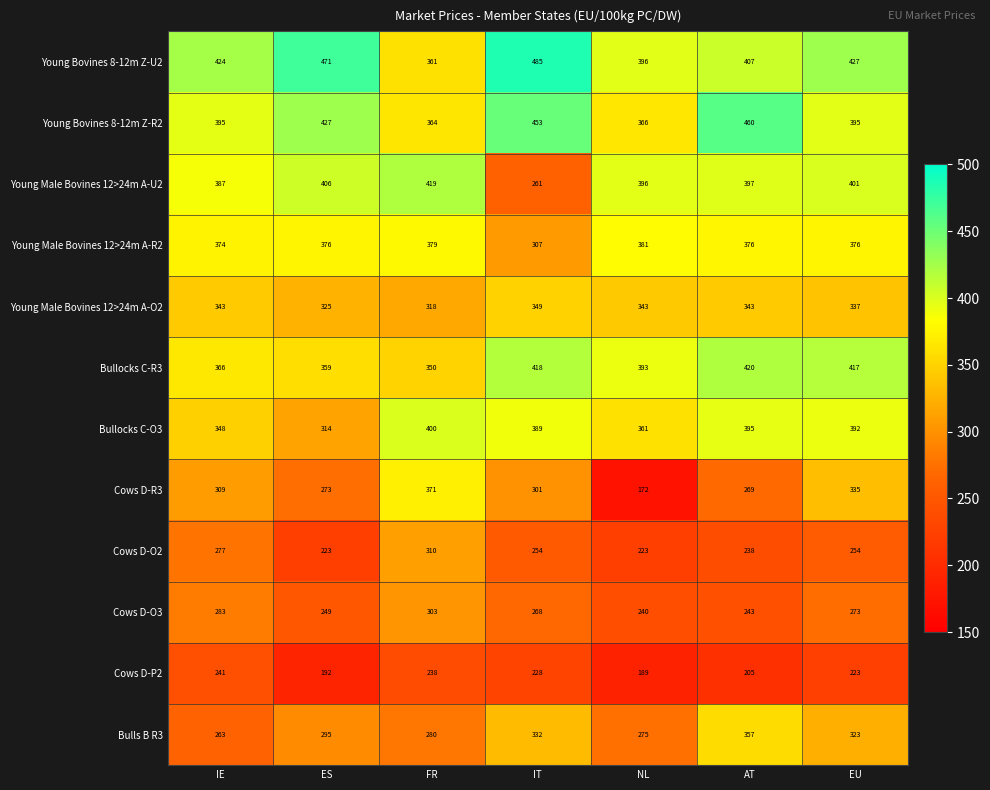

How many categories are shown in the chart?

7